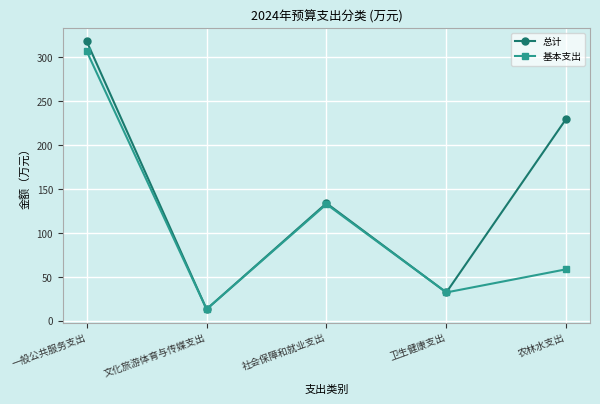

What is the maximum value for 总计?

318.0